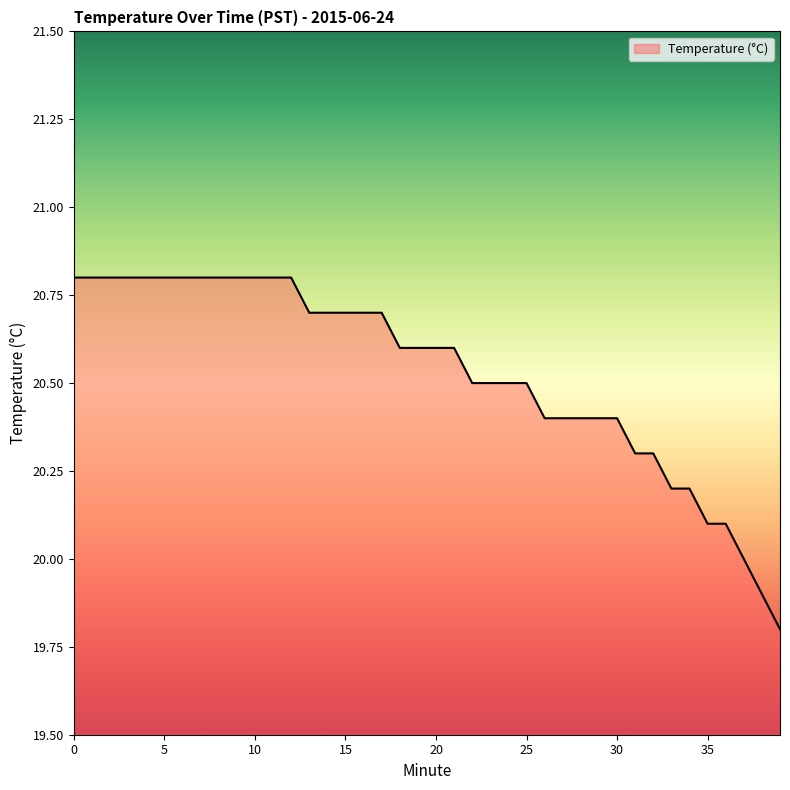

How many categories are shown in the chart?

40